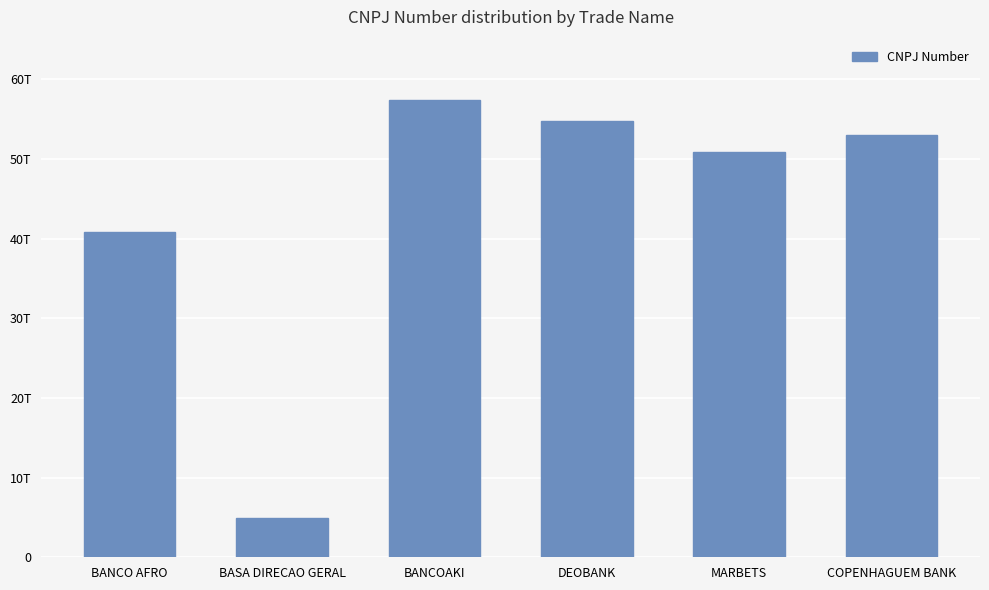

Does the chart contain stacked bars?

No